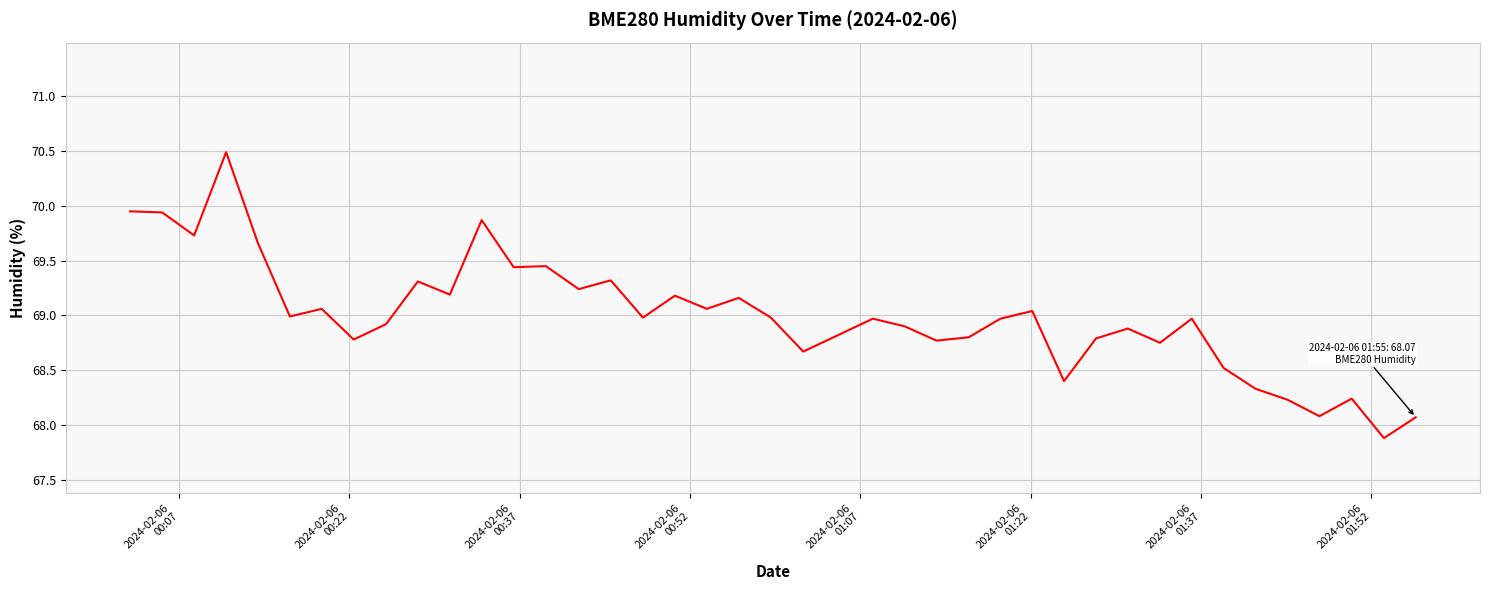

What is the difference between the maximum and minimum values?

2.6